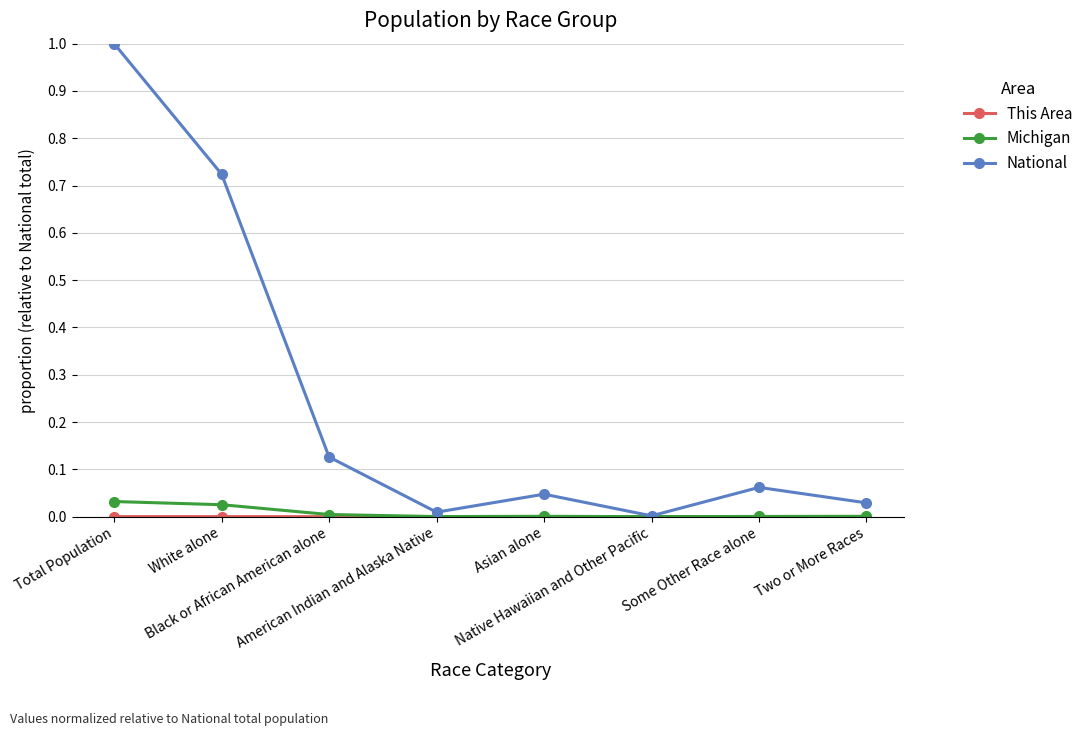

Which series has the widest spread of values?

National